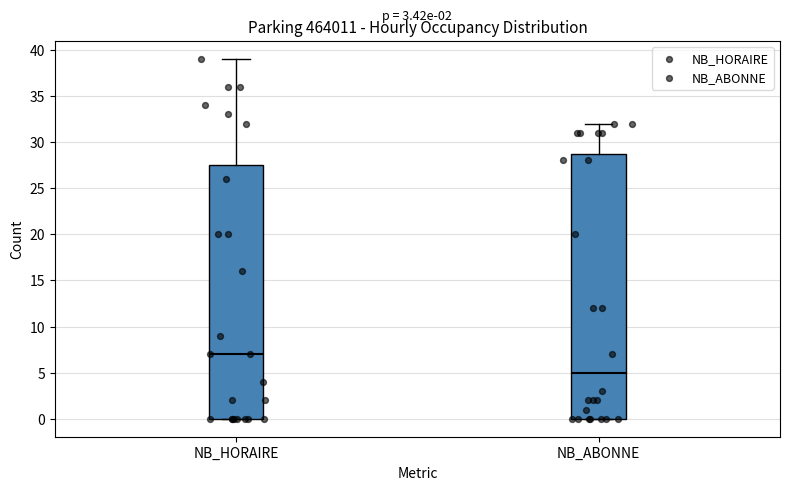

Which box's median line is the lowest?

NB_ABONNE